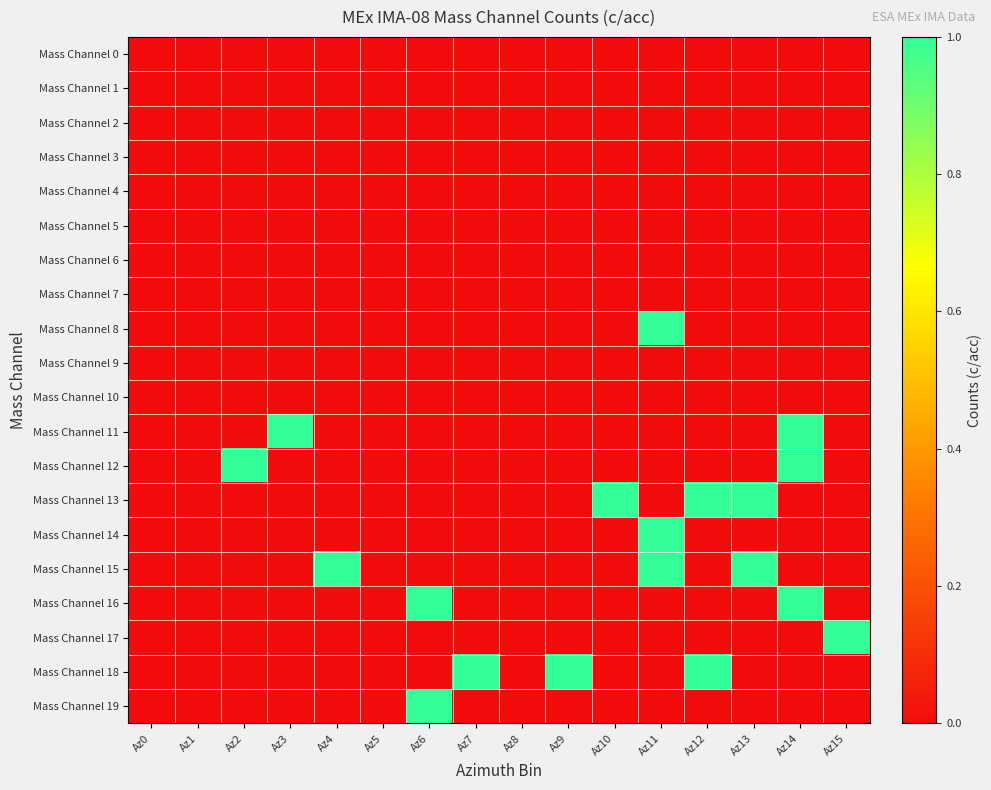

At how many categories does at least one series exceed 0?

12